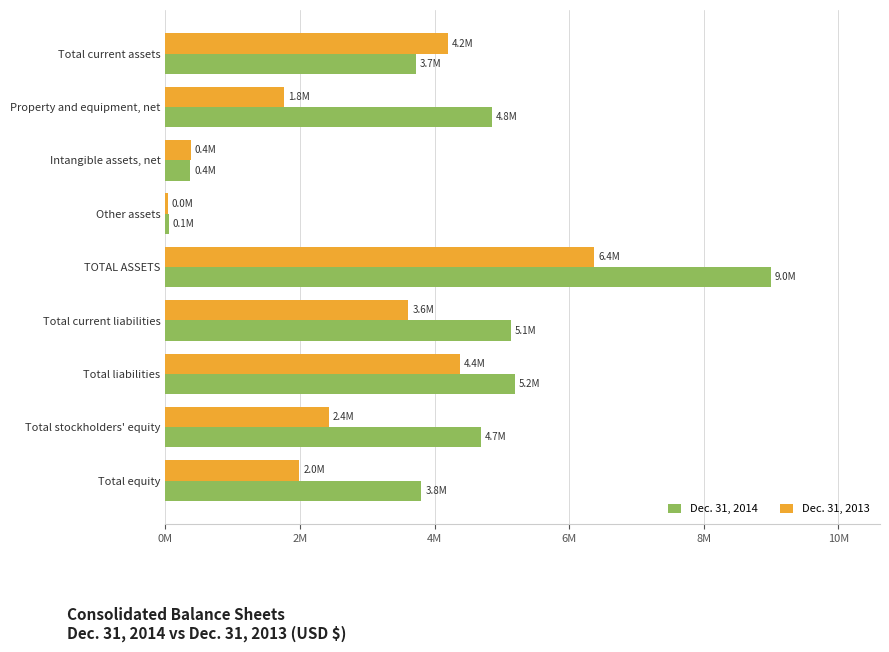

Rank the series by their maximum value, from highest to lowest.

Dec. 31, 2014, Dec. 31, 2013